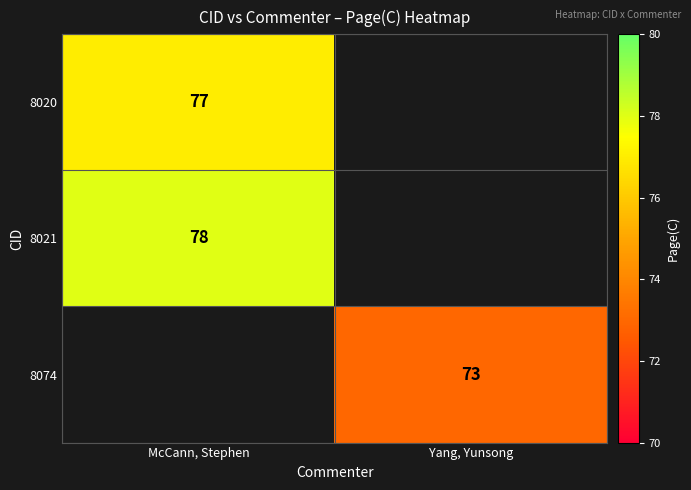

The 8020 series shows 112 at McCann, Stephen. True or false?

False